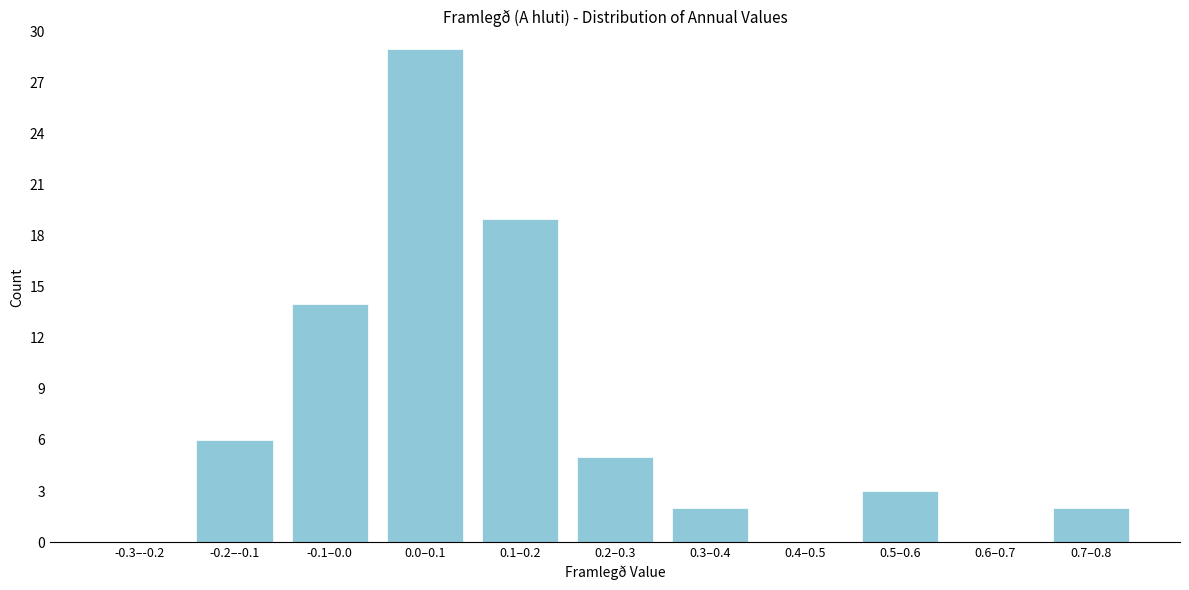

Reading right to left, list all the values displayed in this chart.

0.7–0.8=2	0.6–0.7=0	0.5–0.6=3	0.4–0.5=0	0.3–0.4=2	0.2–0.3=5	0.1–0.2=19	0.0–0.1=29	-0.1–0.0=14	-0.2–-0.1=6	-0.3–-0.2=0